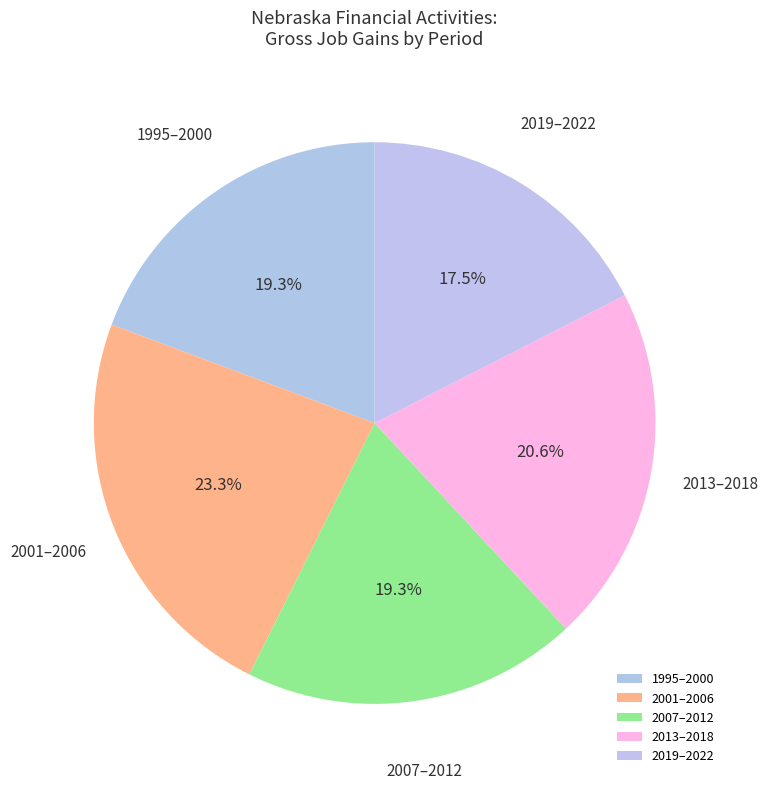

Between 2019–2022 and 2013–2018, which is larger?

2013–2018